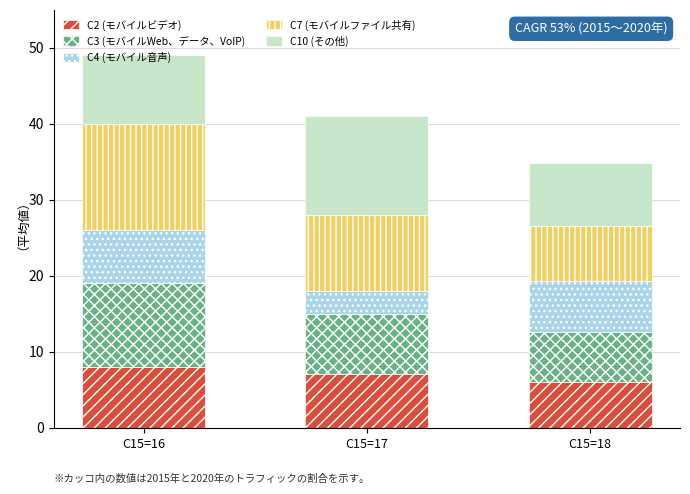

What is the difference between the maximum and minimum values in the C2 (モバイルビデオ) series?

2.0